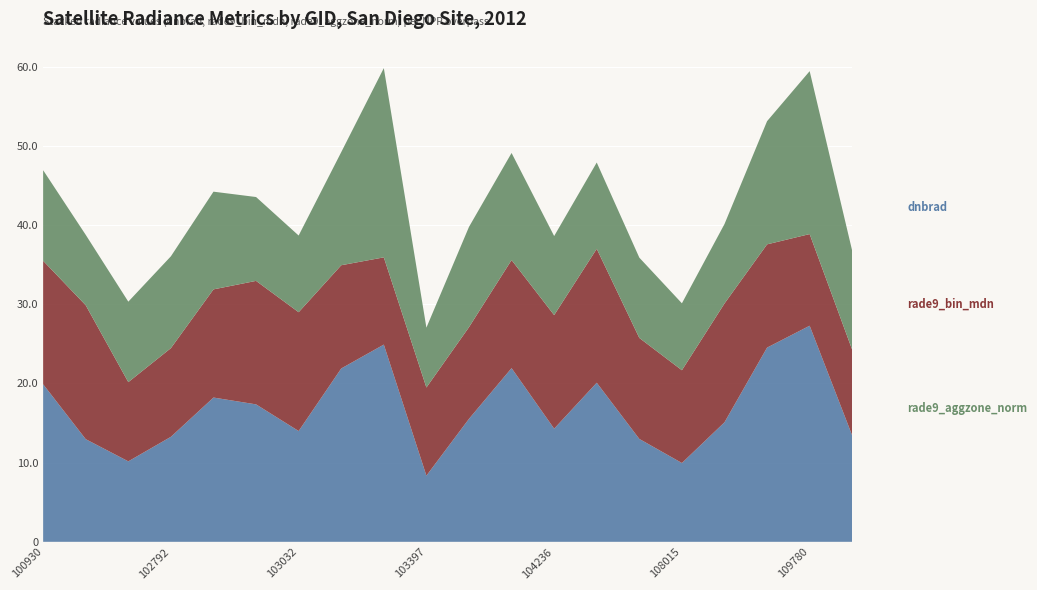

Reading left to right, what are all the values shown in this chart?

dnbrad: 19.9	13.0	10.2	13.3	18.2	17.4	14.0	21.9	24.9	8.4	15.5	21.9	14.3	20.1	13.0	10.0	15.1	24.5	27.3	13.4
rade9_bin_mdn: 15.6	16.9	10.0	11.2	13.7	15.6	15.0	13.0	11.0	11.1	11.6	13.6	14.3	16.9	12.8	11.7	15.0	13.0	11.6	10.8
rade9_aggzone_norm: 11.4	8.9	10.2	11.6	12.3	10.6	9.7	14.3	23.9	7.6	12.7	13.5	10.0	10.9	10.1	8.4	10.0	15.6	20.6	12.5